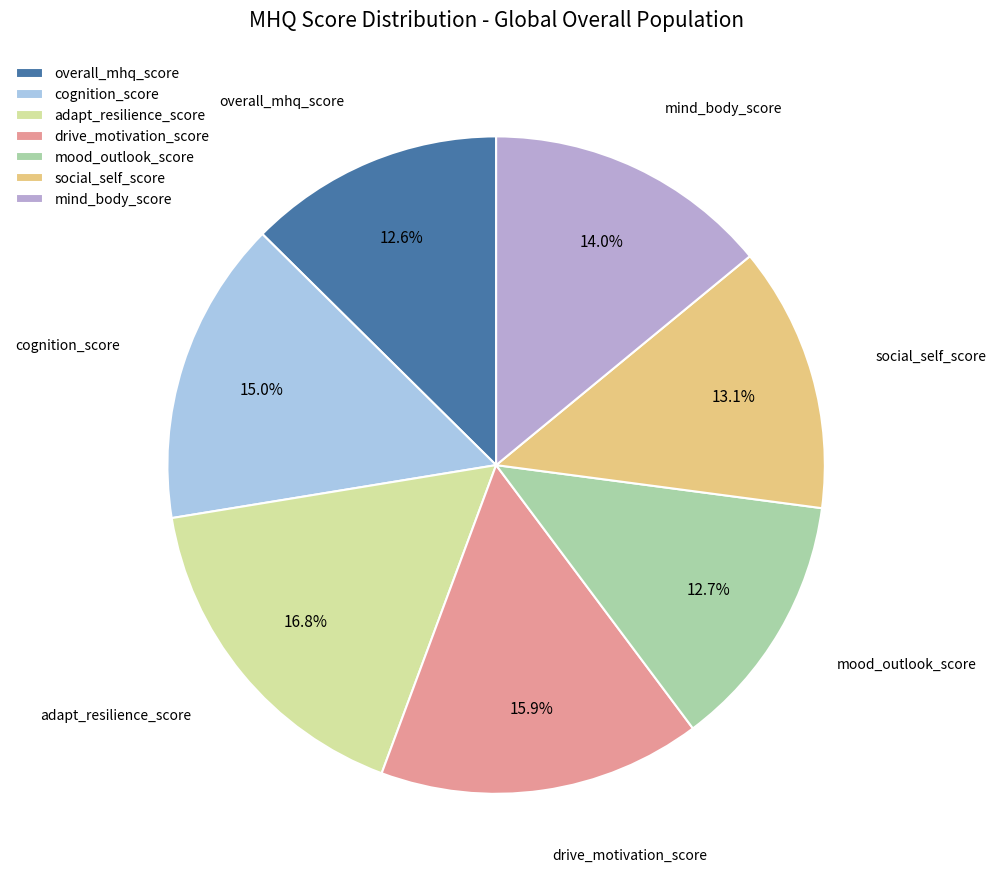

Which slice is the largest?

adapt_resilience_score